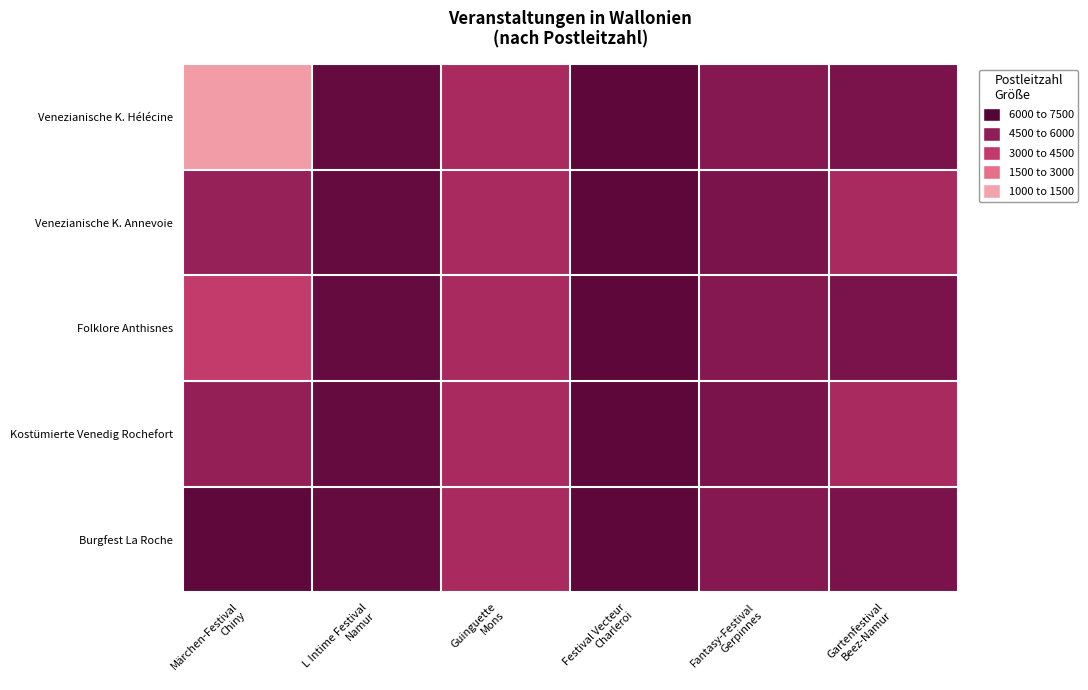

Count the number of data series in this chart.

5